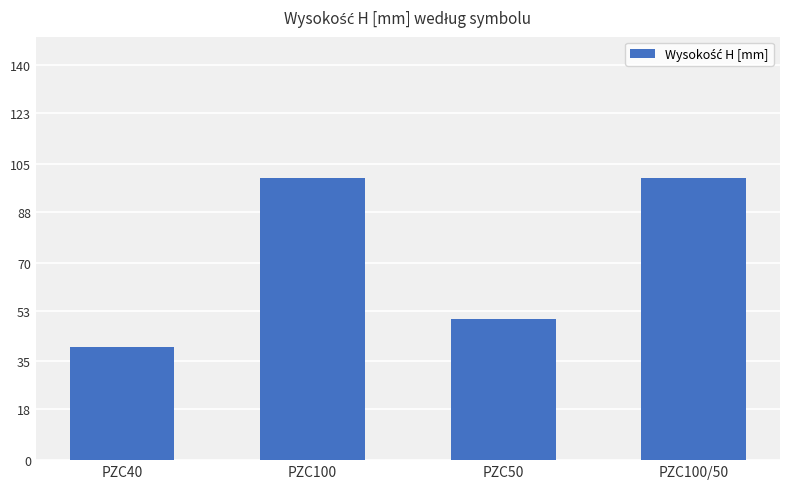

What is the label of the 4th bar from the left?

PZC100/50